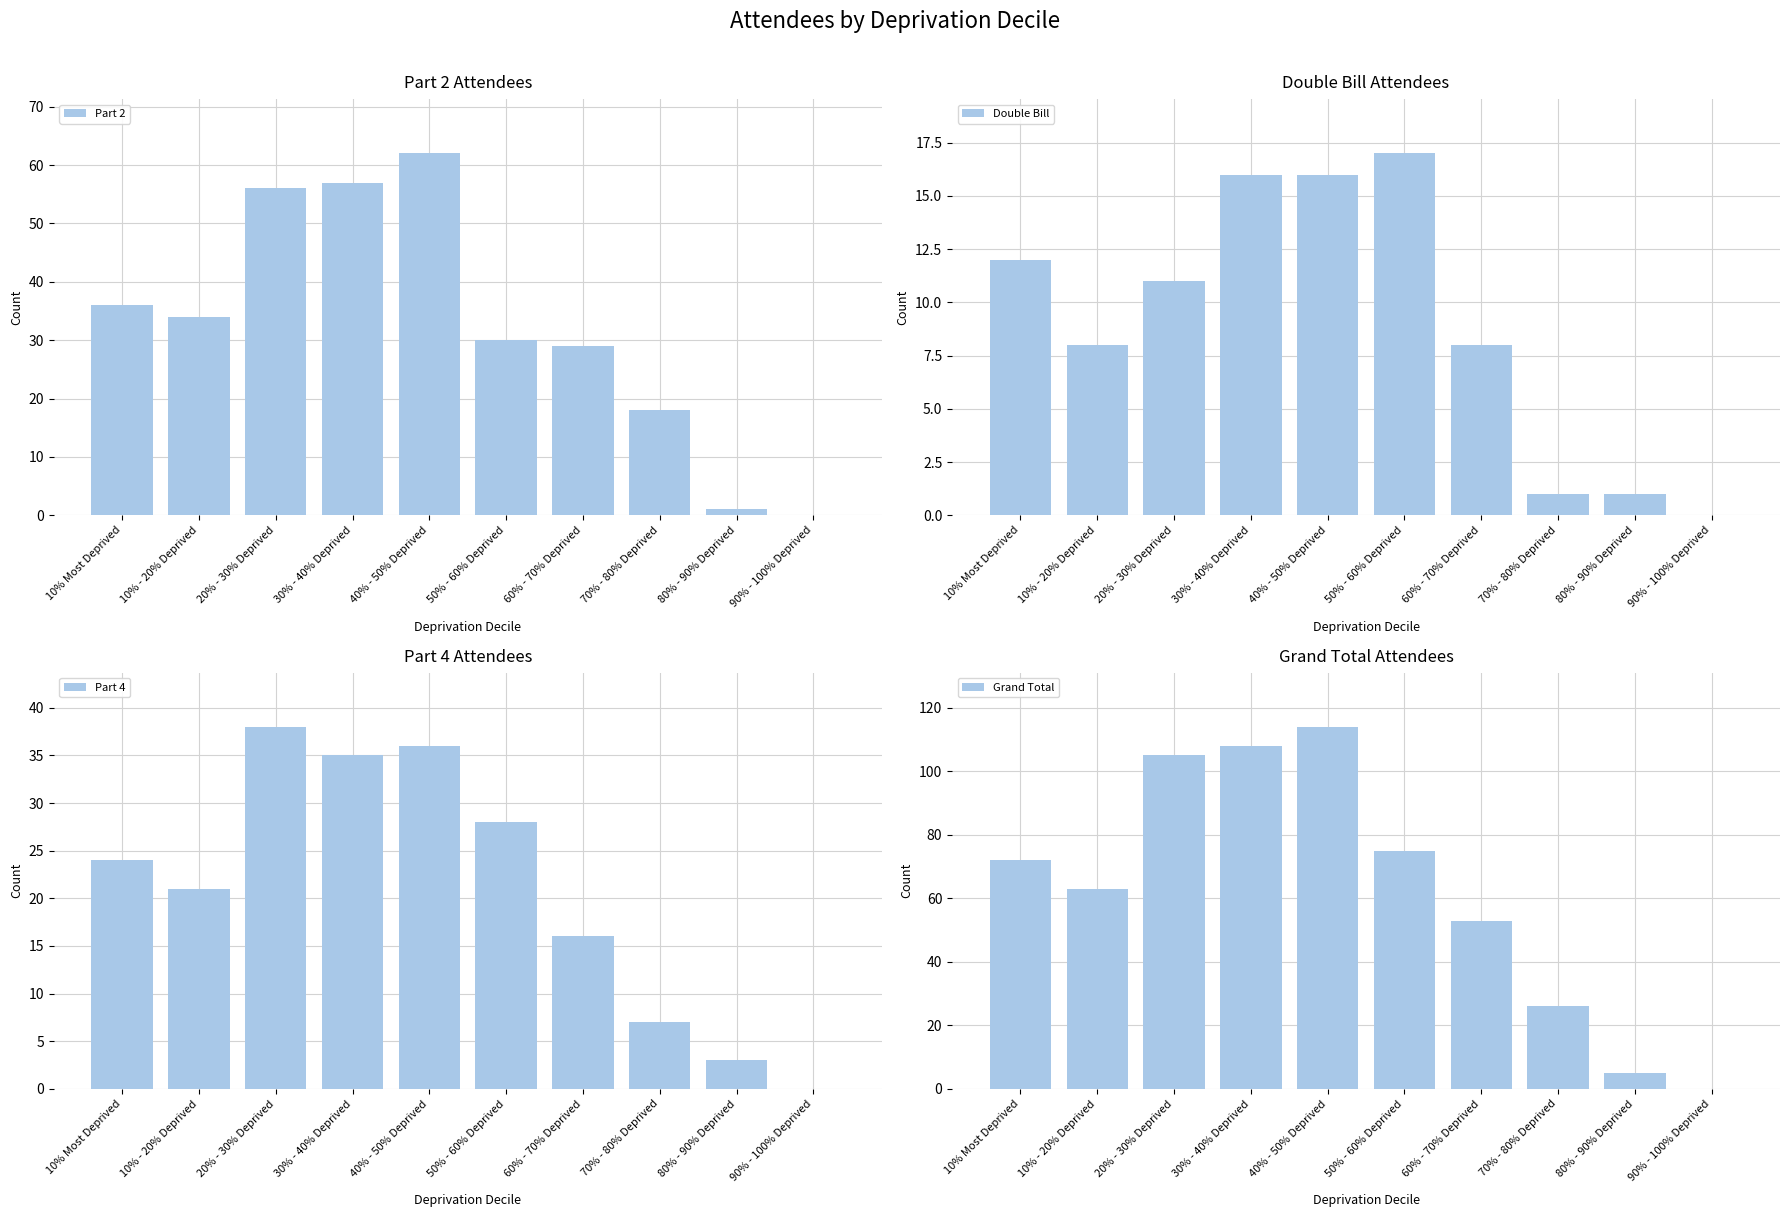

At 50% - 60% Deprived, list the series in order from largest to smallest.

Grand Total, Part 2, Part 4, Double Bill